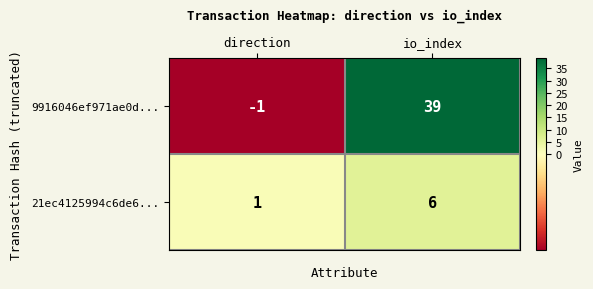

Rank the series at direction from lowest to highest value.

9916046ef971ae0d..., 21ec4125994c6de6...